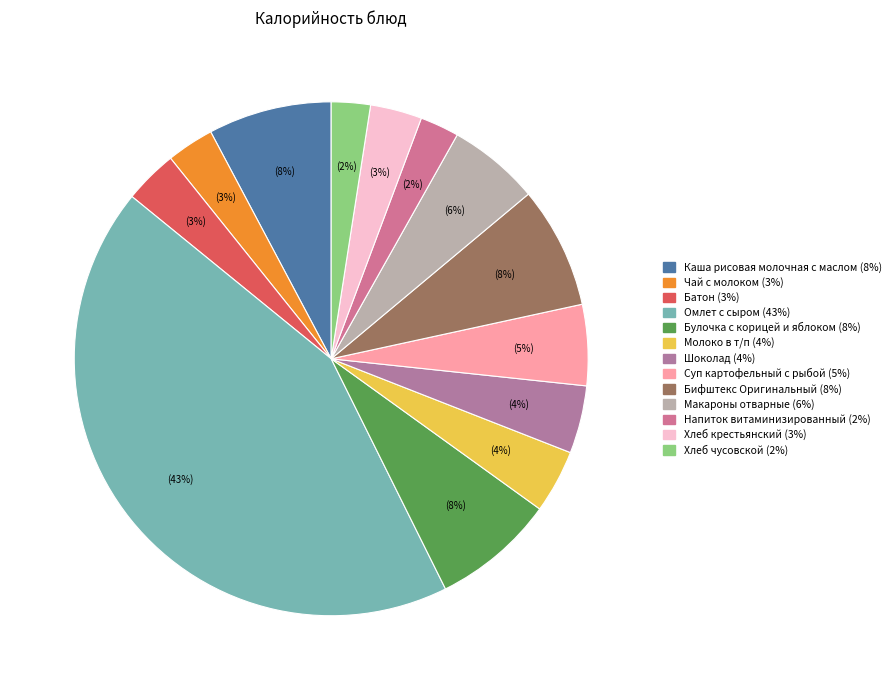

Is Напиток витаминизированный the majority of the pie?

No